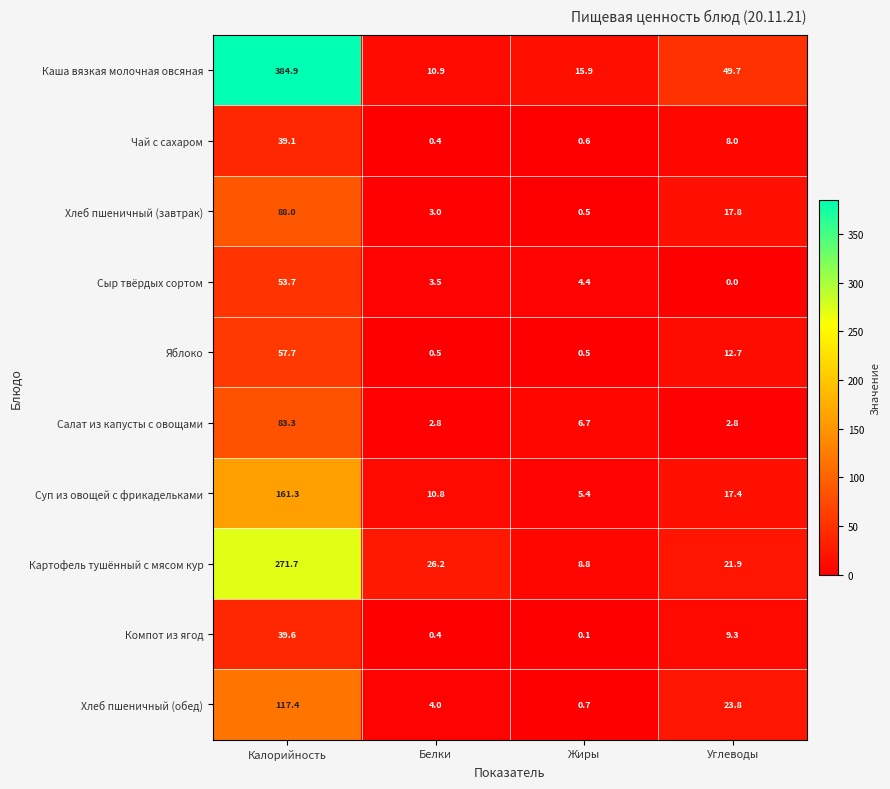

At which label does Компот из ягод first exceed 9?

Калорийность